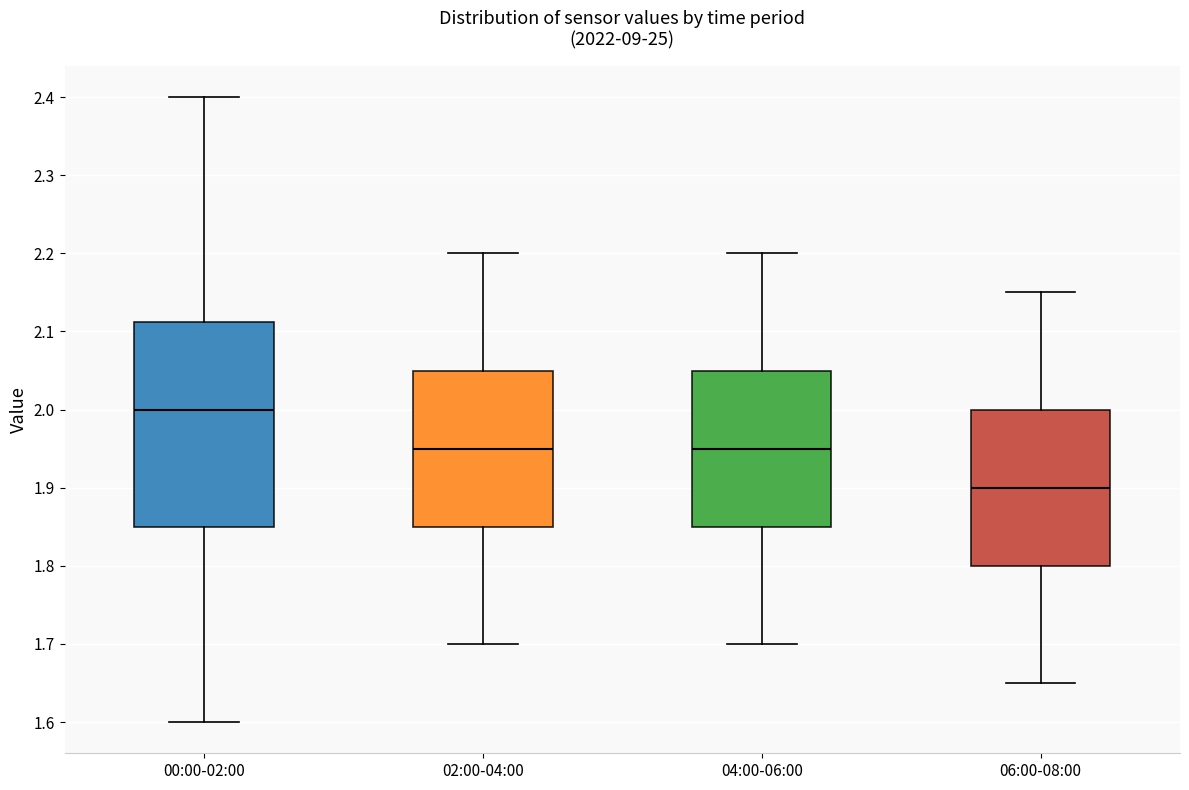

Where does the median line of the box for 04:00-06:00 sit on the y-axis? The values are not printed on the chart, so give them approximately, as read against the axis.

1.95